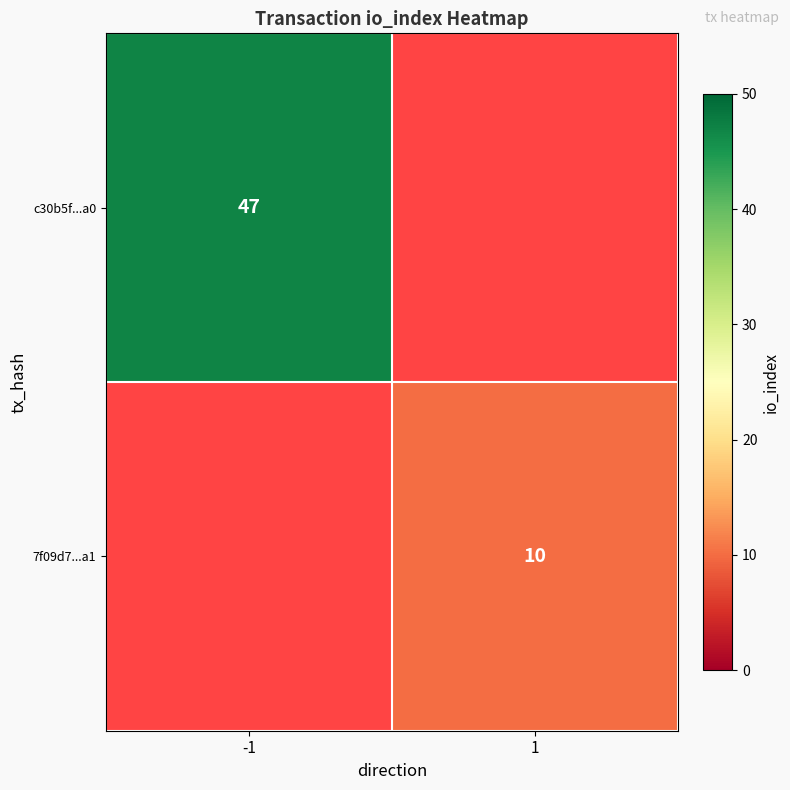

What is the smallest value displayed?

10.0